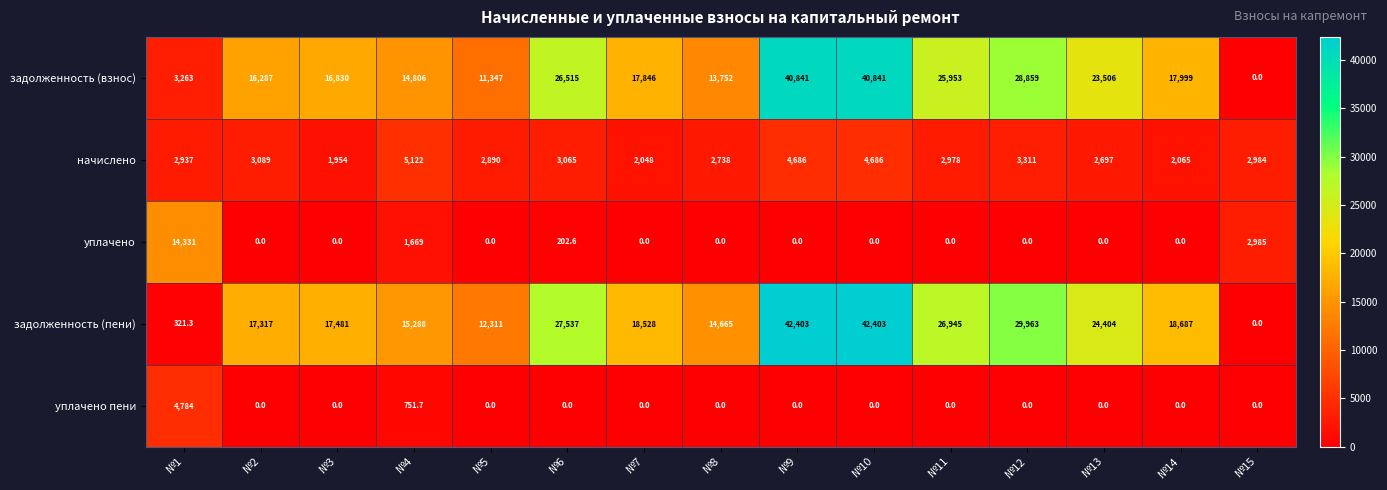

True or false: задолженность (взнос) has a value of 23034.8 at №15.

False